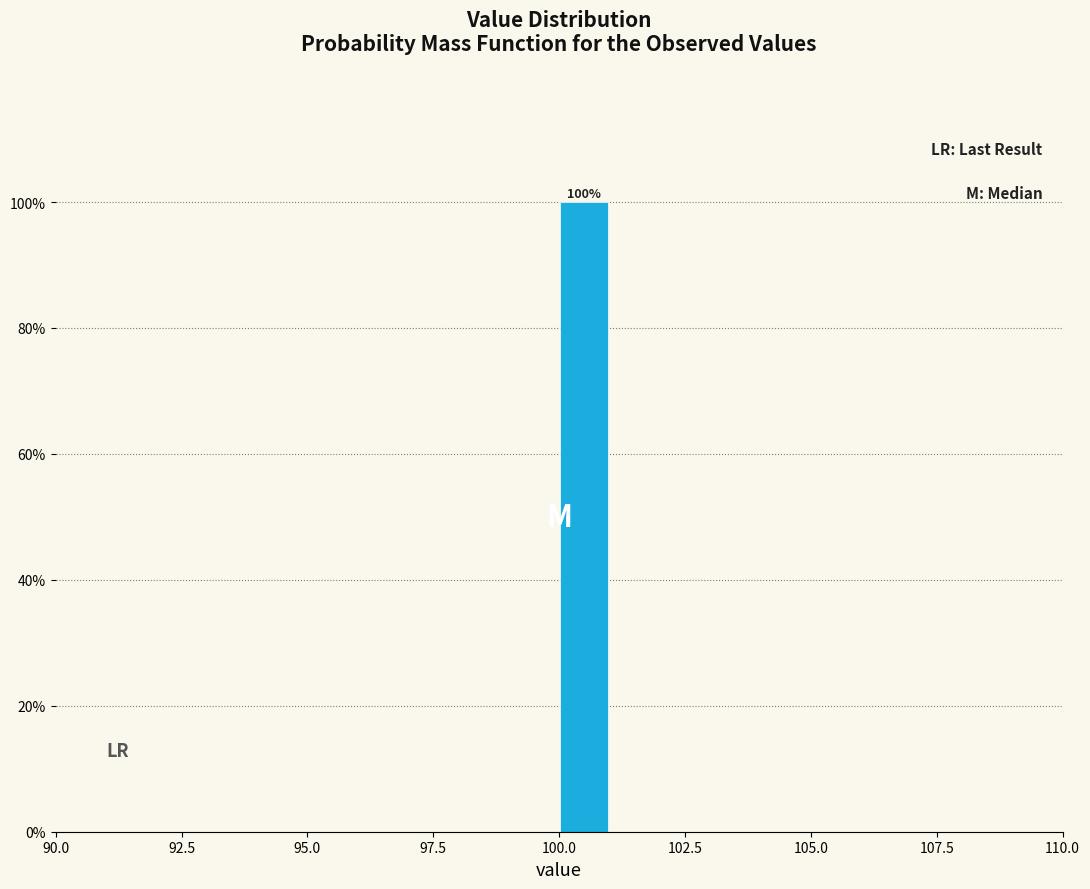

Read against the x-axis, roughly where is the centre of the tallest bar?

100.5